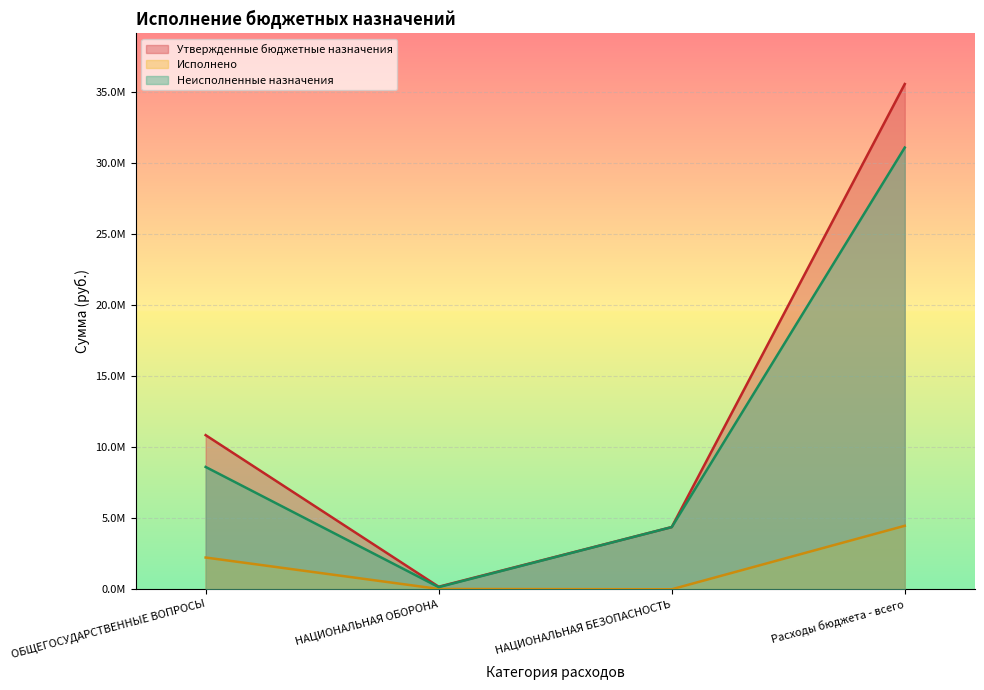

Between НАЦИОНАЛЬНАЯ ОБОРОНА and ОБЩЕГОСУДАРСТВЕННЫЕ ВОПРОСЫ, which is larger?

ОБЩЕГОСУДАРСТВЕННЫЕ ВОПРОСЫ